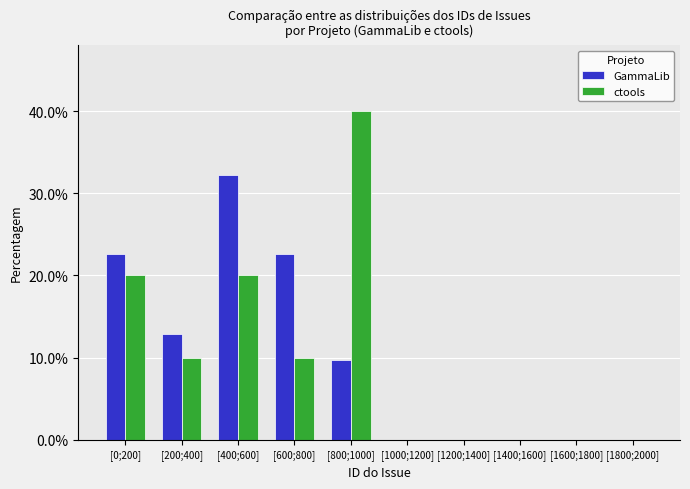

Reading left to right, transcribe all the data shown in this chart.

GammaLib: [0;200]=22.6	[200;400]=12.9	[400;600]=32.3	[600;800]=22.6	[800;1000]=9.7	[1000;1200]=0.0	[1200;1400]=0.0	[1400;1600]=0.0	[1600;1800]=0.0	[1800;2000]=0.0
ctools: [0;200]=20.0	[200;400]=10.0	[400;600]=20.0	[600;800]=10.0	[800;1000]=40.0	[1000;1200]=0.0	[1200;1400]=0.0	[1400;1600]=0.0	[1600;1800]=0.0	[1800;2000]=0.0